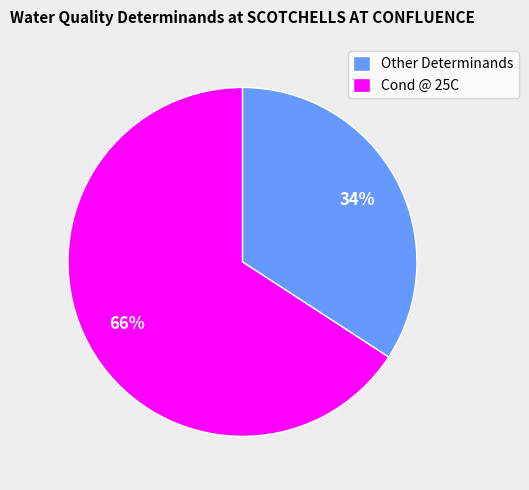

Does Cond @ 25C account for over 50% of the chart?

Yes